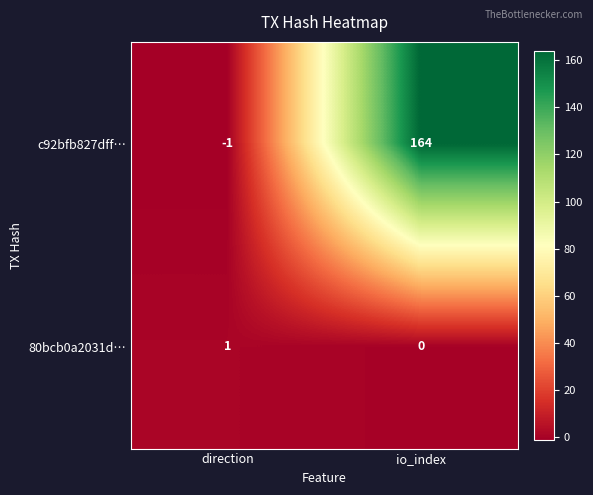

True or false: c92bfb827dff… has a value of 164 at io_index.

True